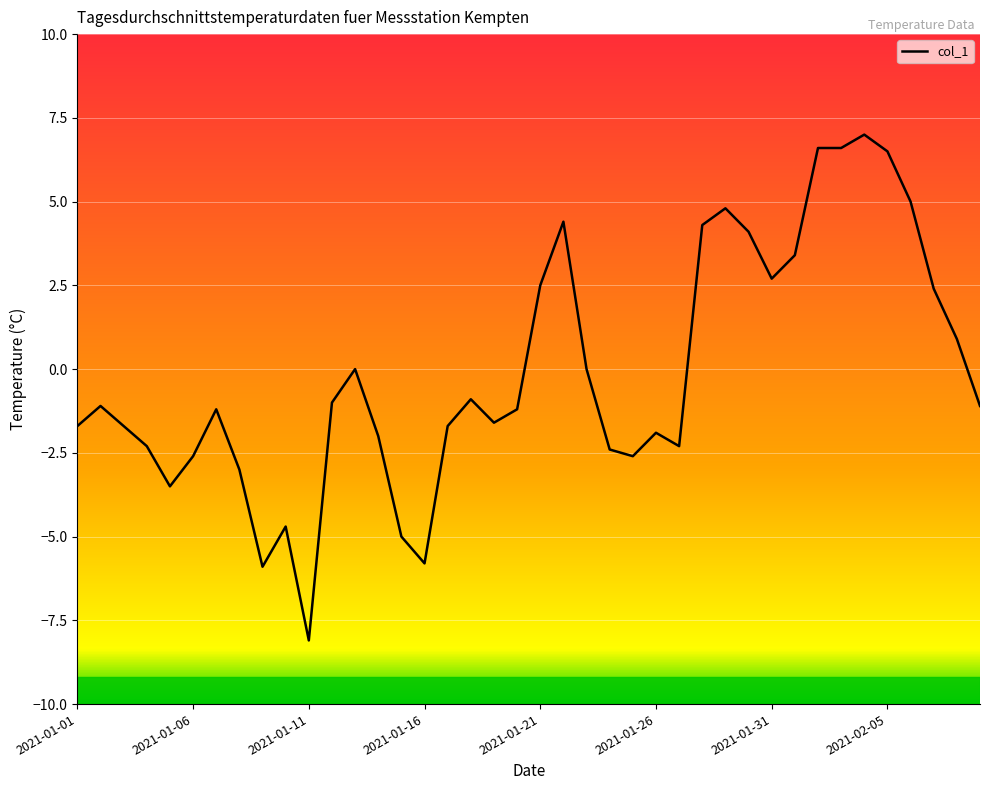

Reading left to right, extract all data points from this chart.

-1.7	-1.1	-1.7	-2.3	-3.5	-2.6	-1.2	-3.0	-5.9	-4.7	-8.1	-1.0	0.0	-2.0	-5.0	-5.8	-1.7	-0.9	-1.6	-1.2	2.5	4.4	0.0	-2.4	-2.6	-1.9	-2.3	4.3	4.8	4.1	2.7	3.4	6.6	6.6	7.0	6.5	5.0	2.4	0.9	-1.1